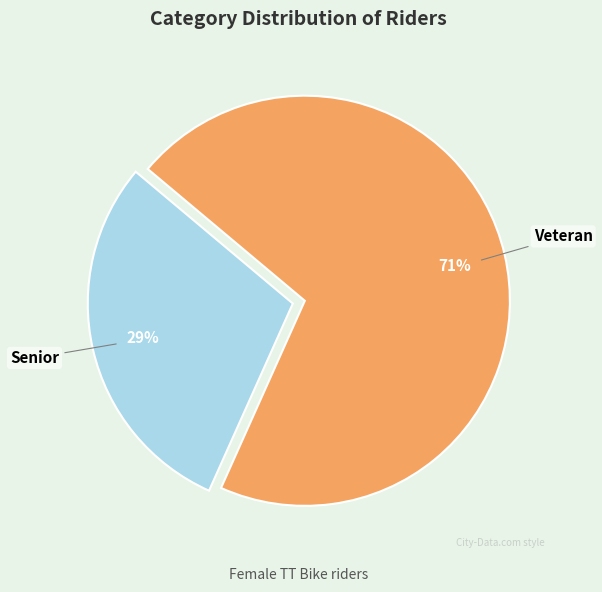

How many slices are in this pie chart?

2